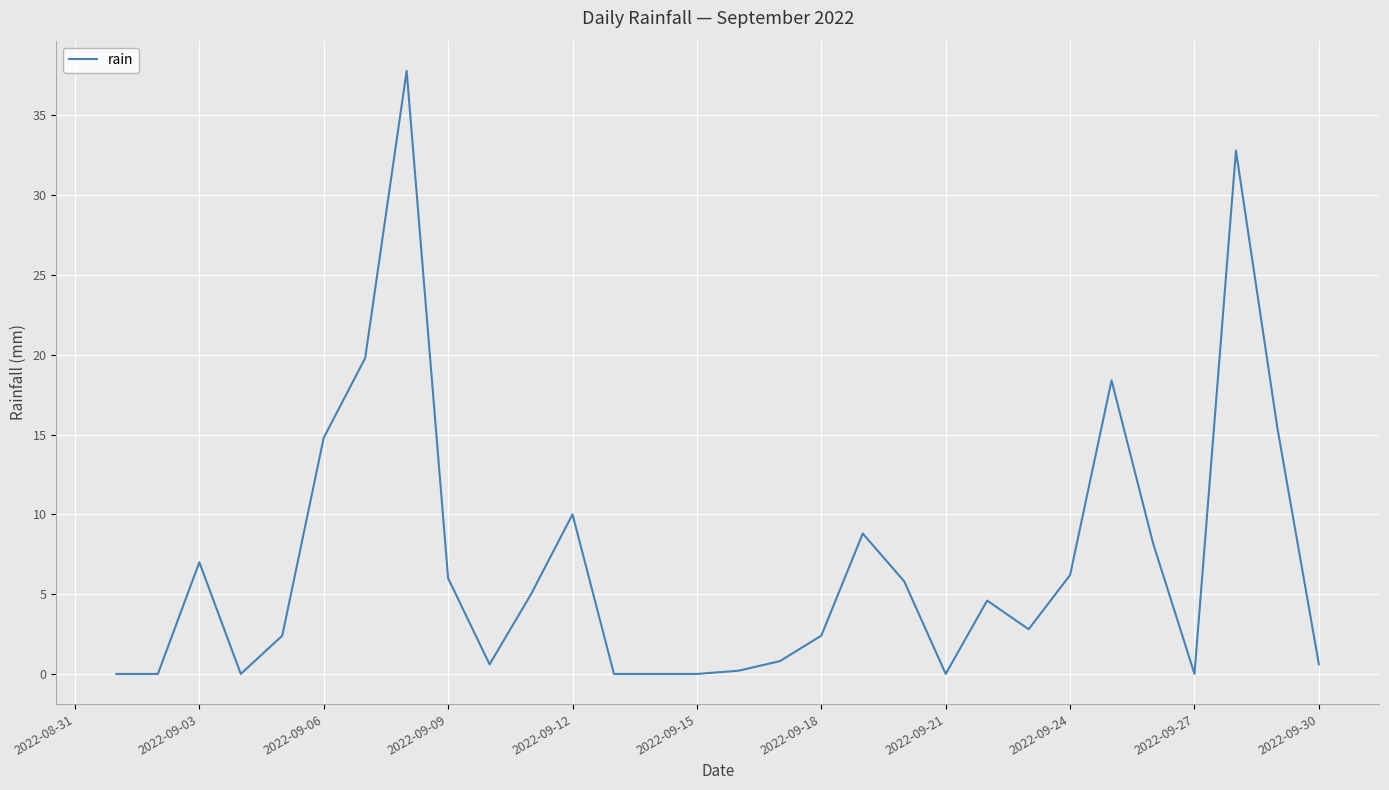

What is the maximum value shown in the chart?

37.8